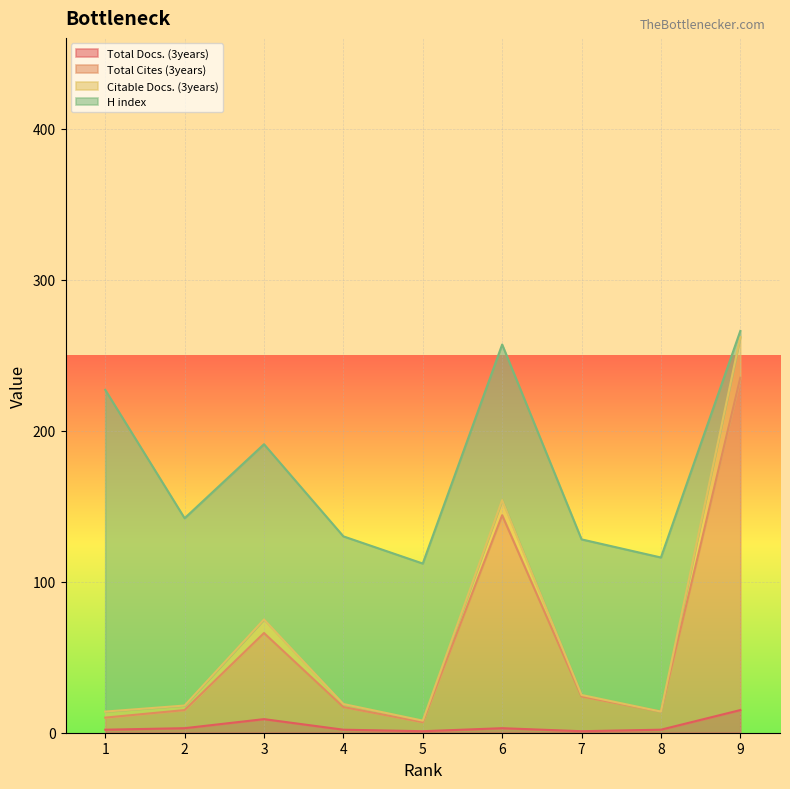

What are all the series names shown in the legend?

Total Docs. (3years), Total Cites (3years), Citable Docs. (3years), H index